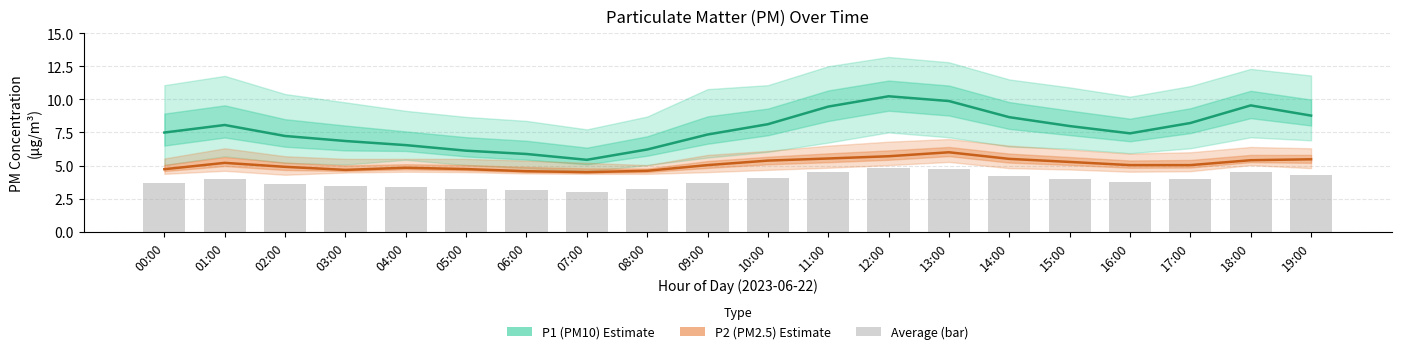

Rank the series by their maximum value, from lowest to highest.

P2 (PM2.5), P1 (PM10)